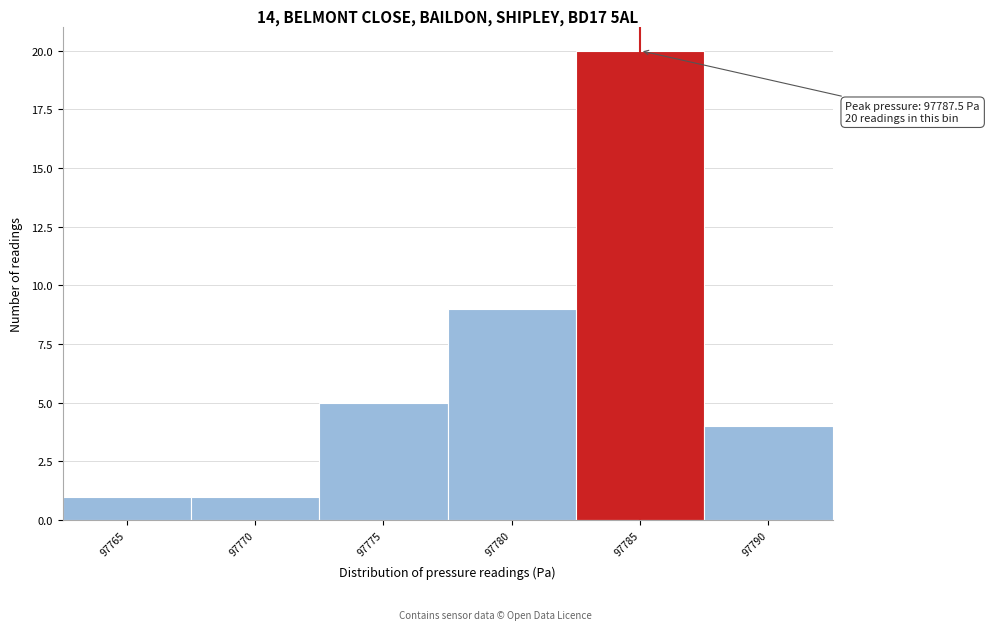

Reading left to right, transcribe all the data shown in this chart.

97765=1	97770=1	97775=5	97780=9	97785=20	97790=4